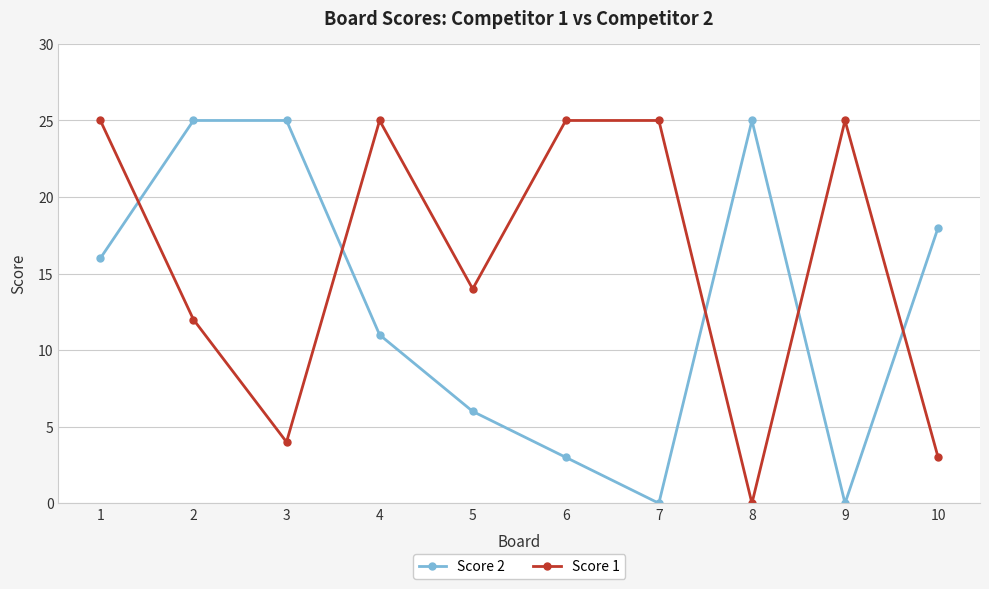

The Score 2 series shows 11 at 4. True or false?

True